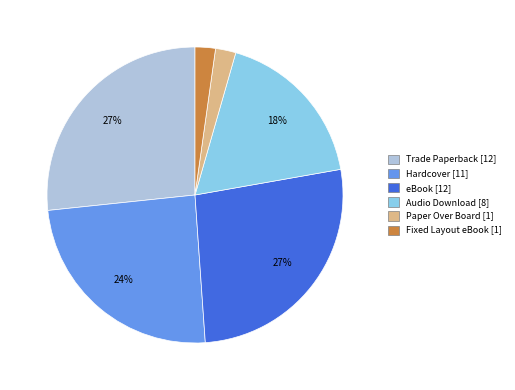

To the nearest percent, what is the average slice percentage?

17%